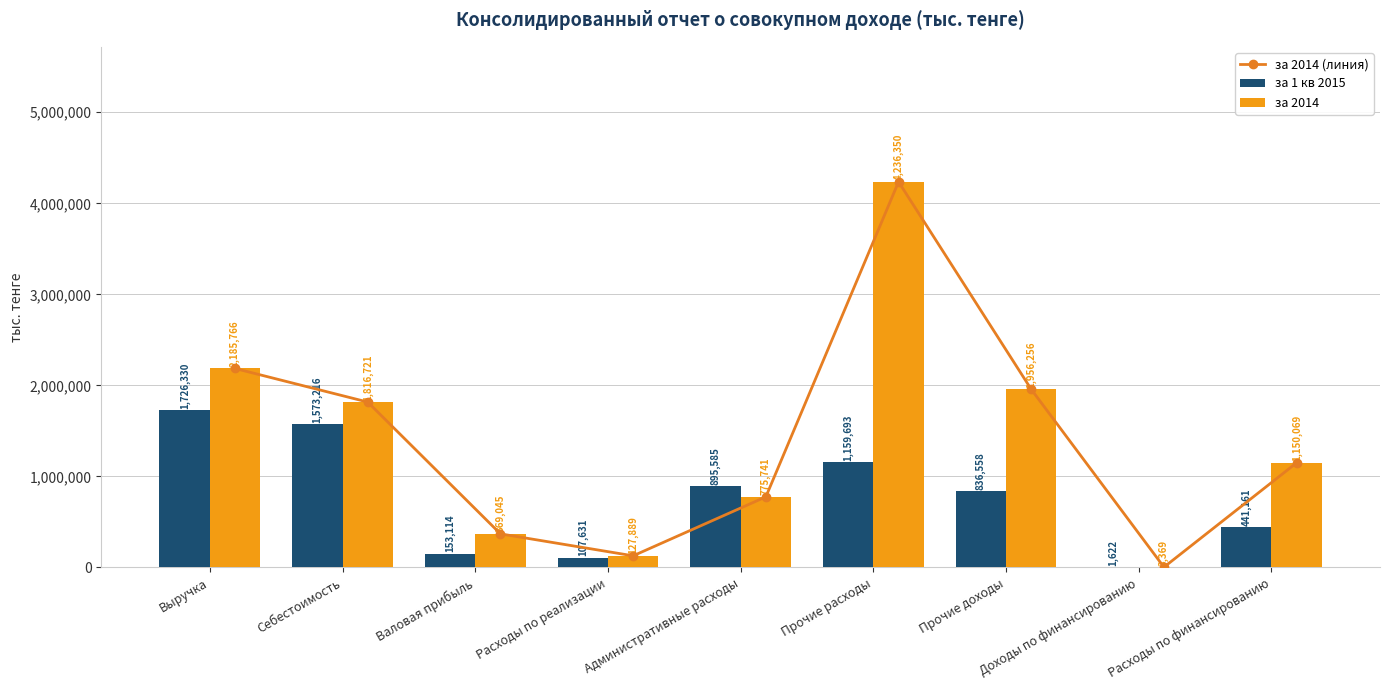

What is the label of the 2nd bar from the left?

Себестоимость